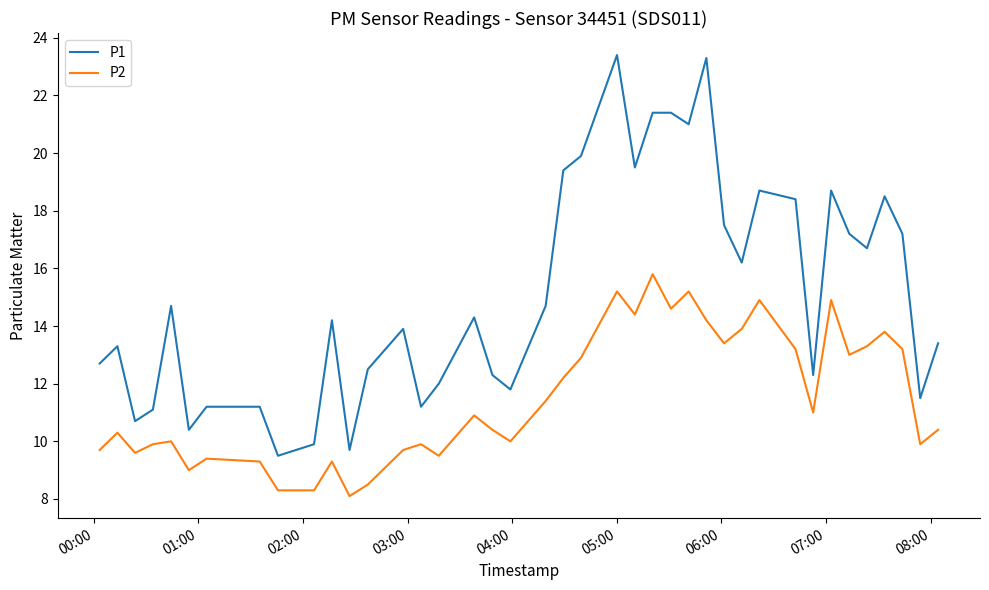

List the series in order of their peak value, lowest first.

P2, P1